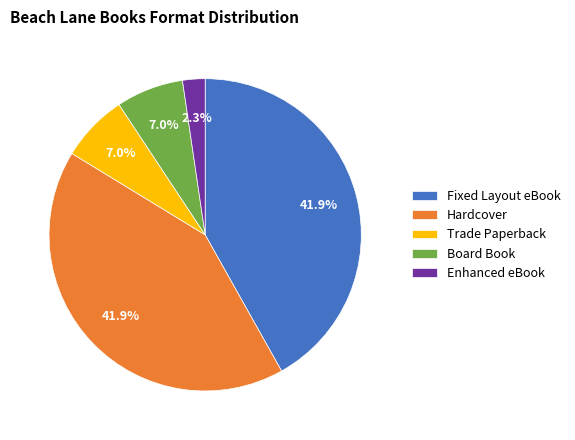

Is there a majority slice in this chart?

No